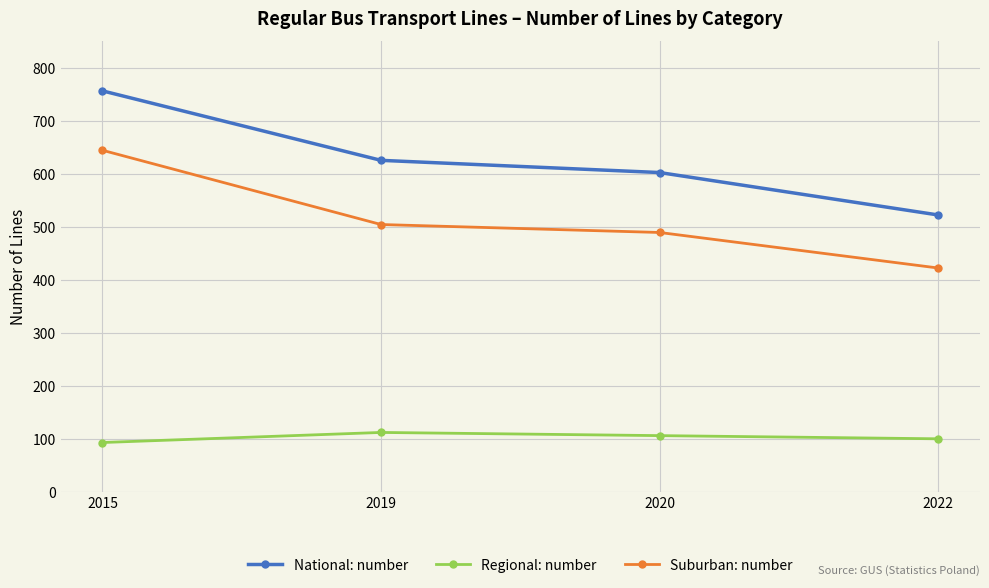

True or false: Regional: number and National: number cross at least once.

False